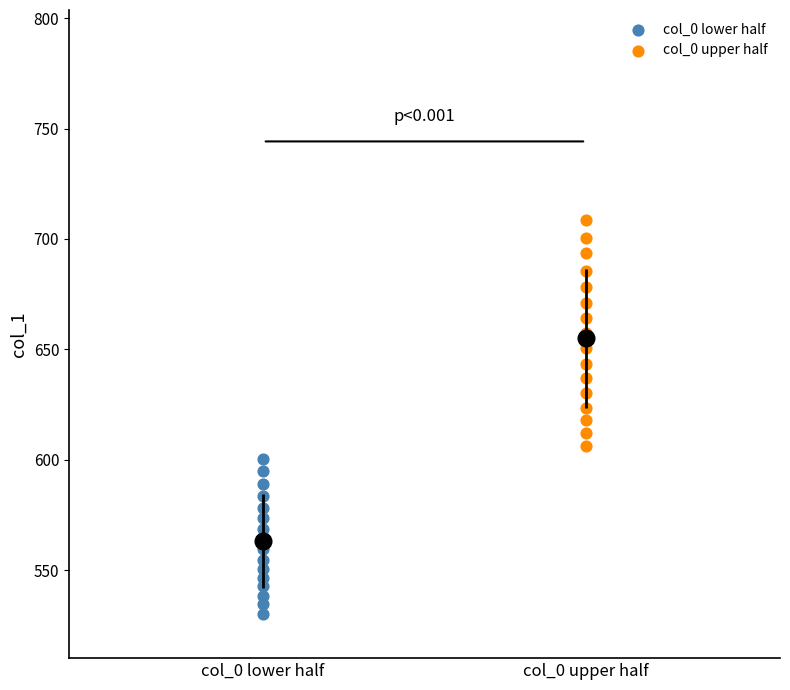

Which series reaches the maximum Y coordinate?

col_0 upper half